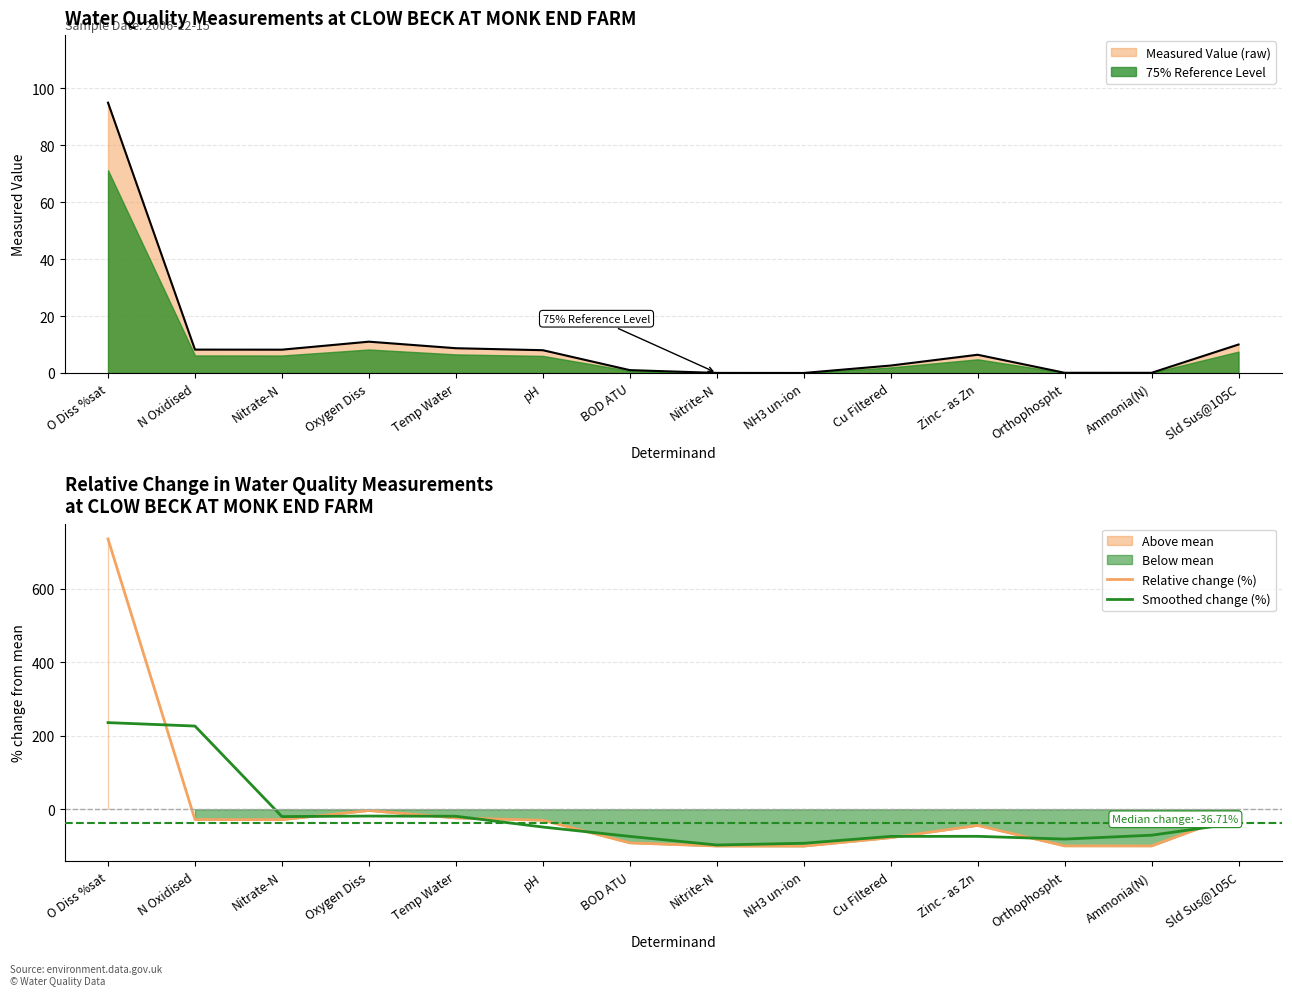

Where does the Relative change (%) series first go above -29?

O Diss %sat